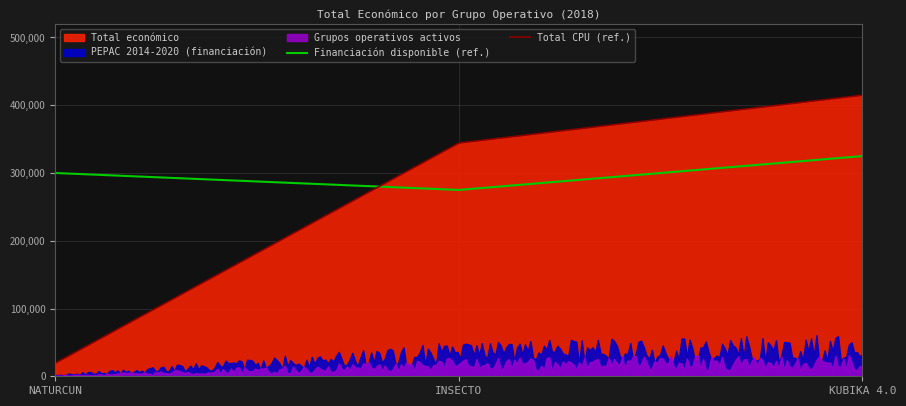

Which category has the highest value across all series?

KUBIKA 4.0